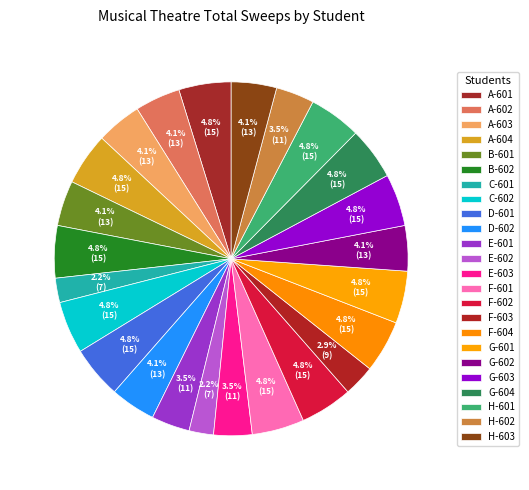

How many segments does this pie chart have?

24